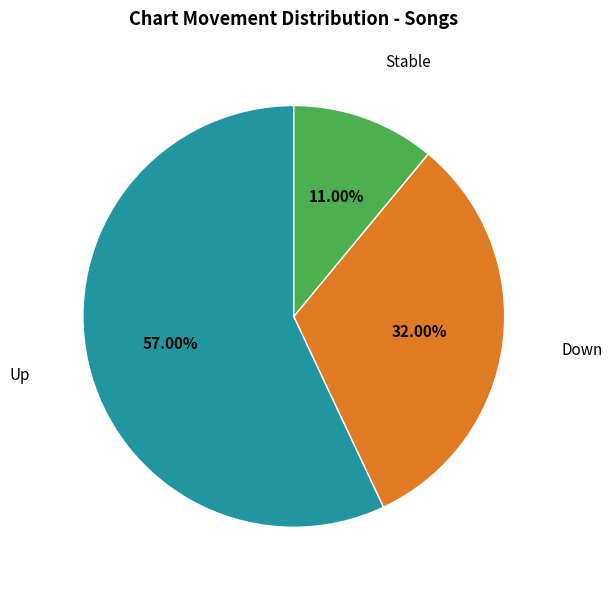

Which slice is the smallest?

Stable